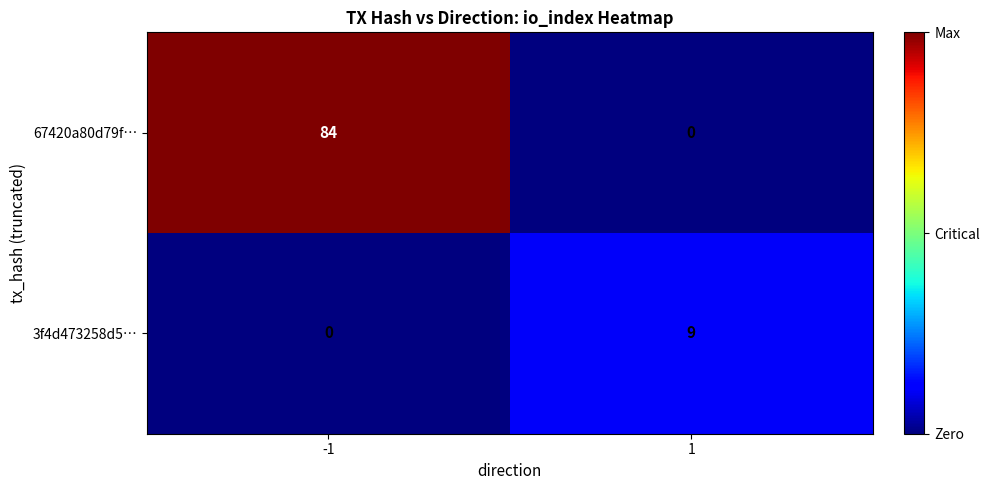

What value does the 67420a80d79f… series have at -1, to the nearest 5?

85